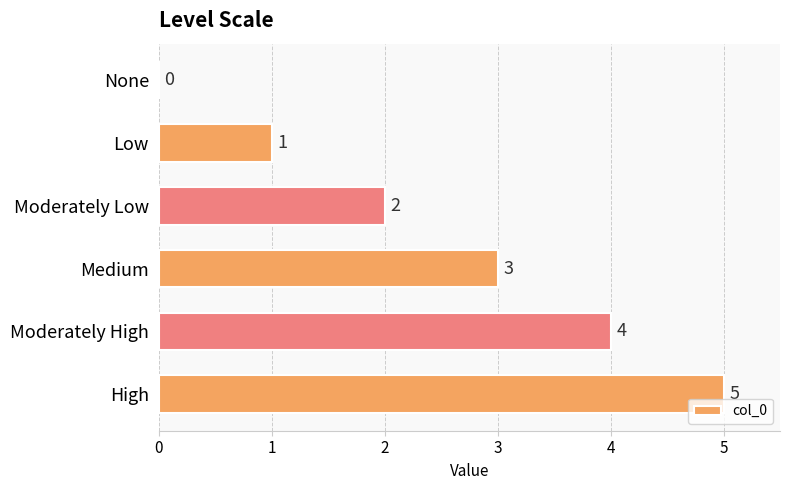

True or false: the data shows 0 at None.

True